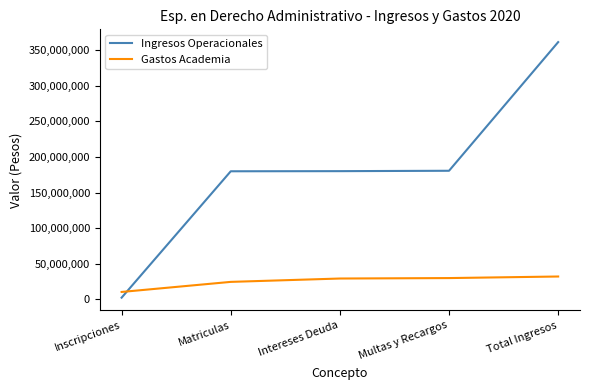

Rank the series by their maximum value, from lowest to highest.

Gastos Academia, Ingresos Operacionales